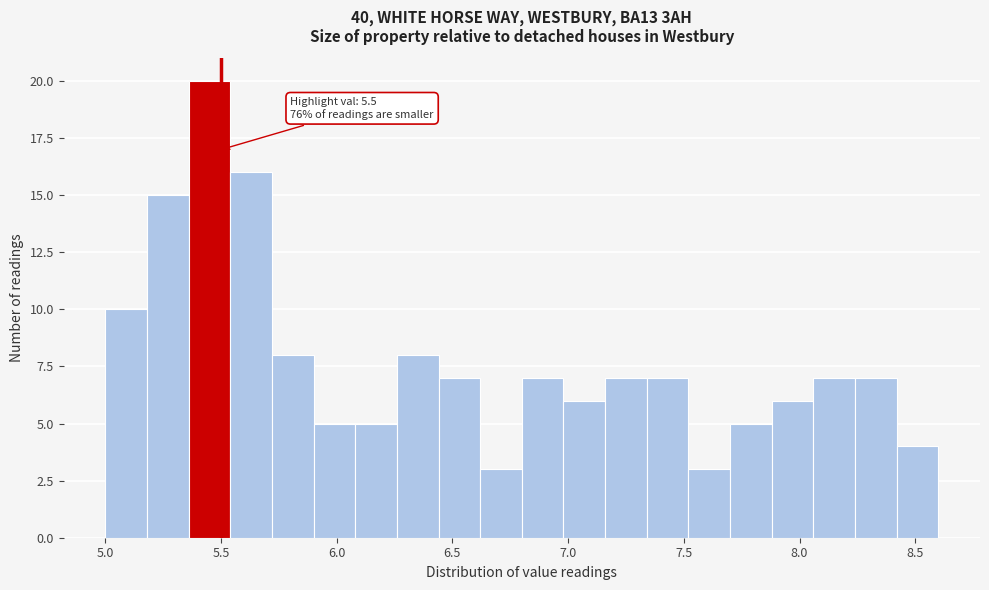

Read against the x-axis, roughly where is the centre of the tallest bar?

5.45